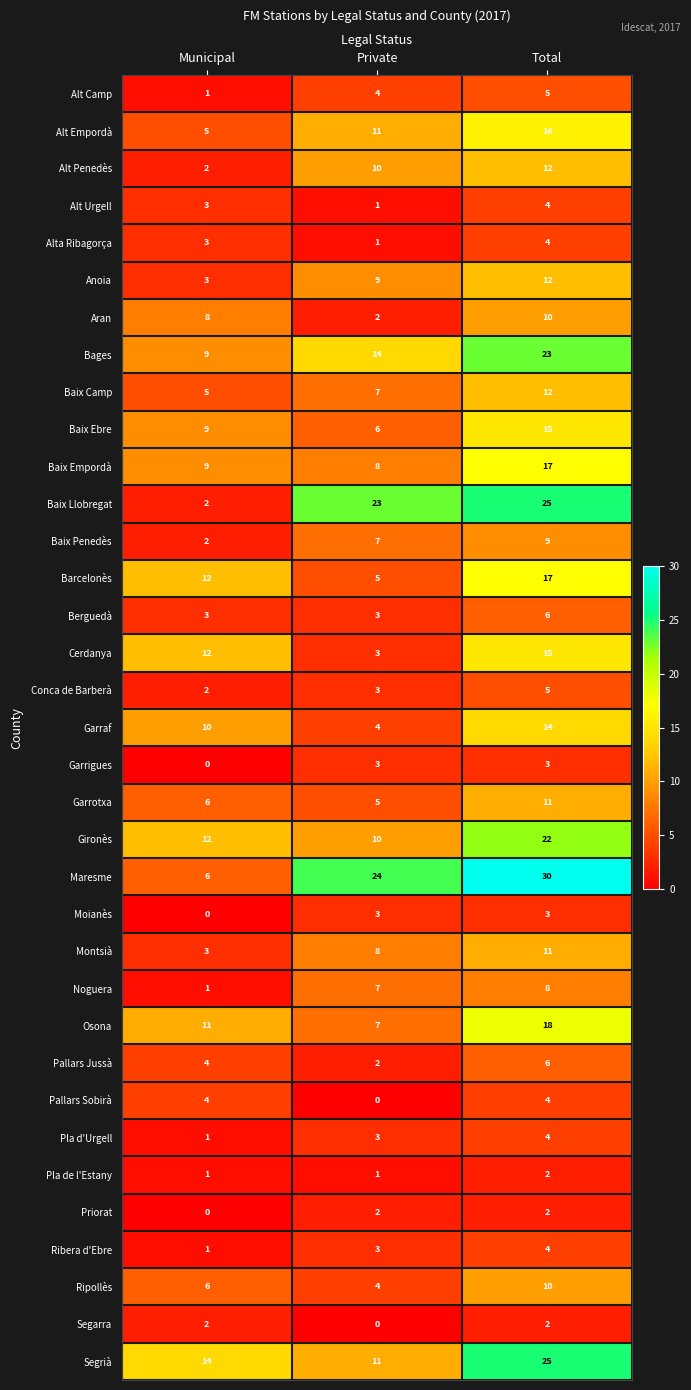

What is the total value across all series at Private?

214